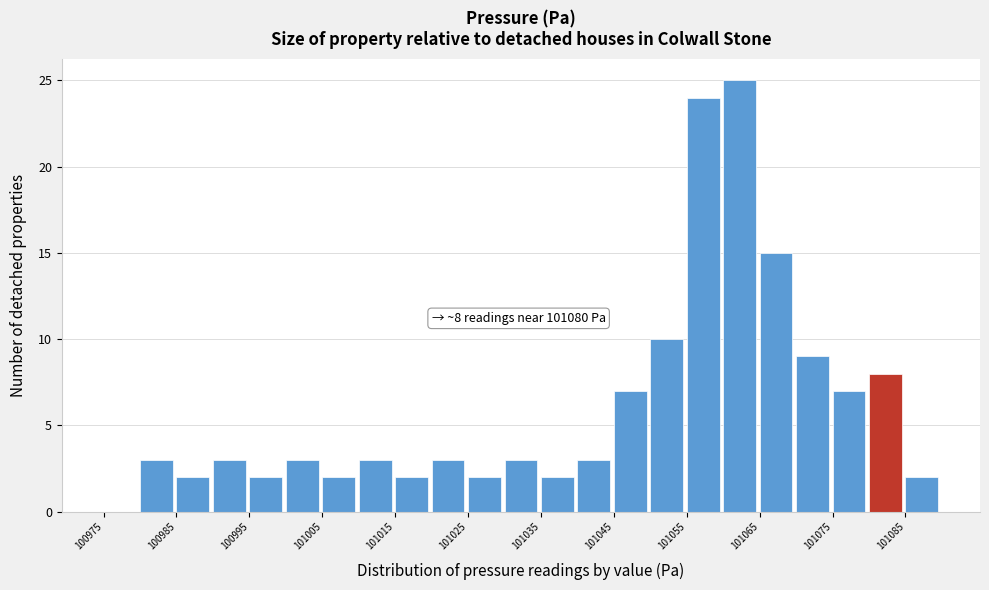

Over which range of the x-axis is the bar tallest?

101060 to 101065